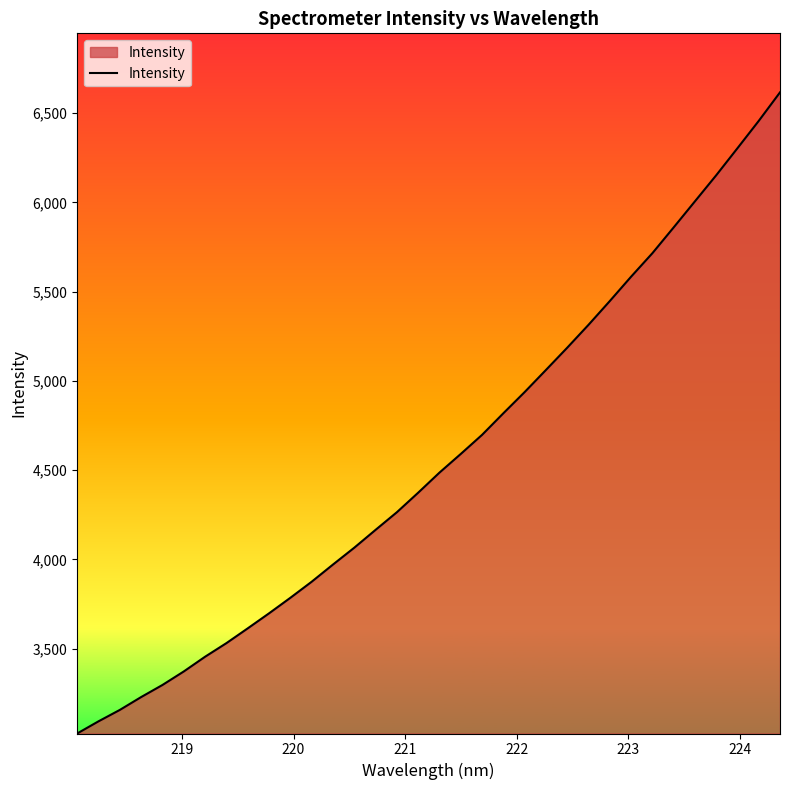

What is the maximum value shown in the chart?

6616.4